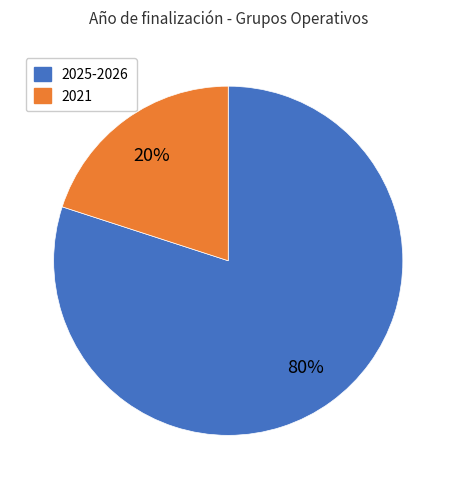

To the nearest percent, what is the difference between the largest and smallest slice percentages?

60%